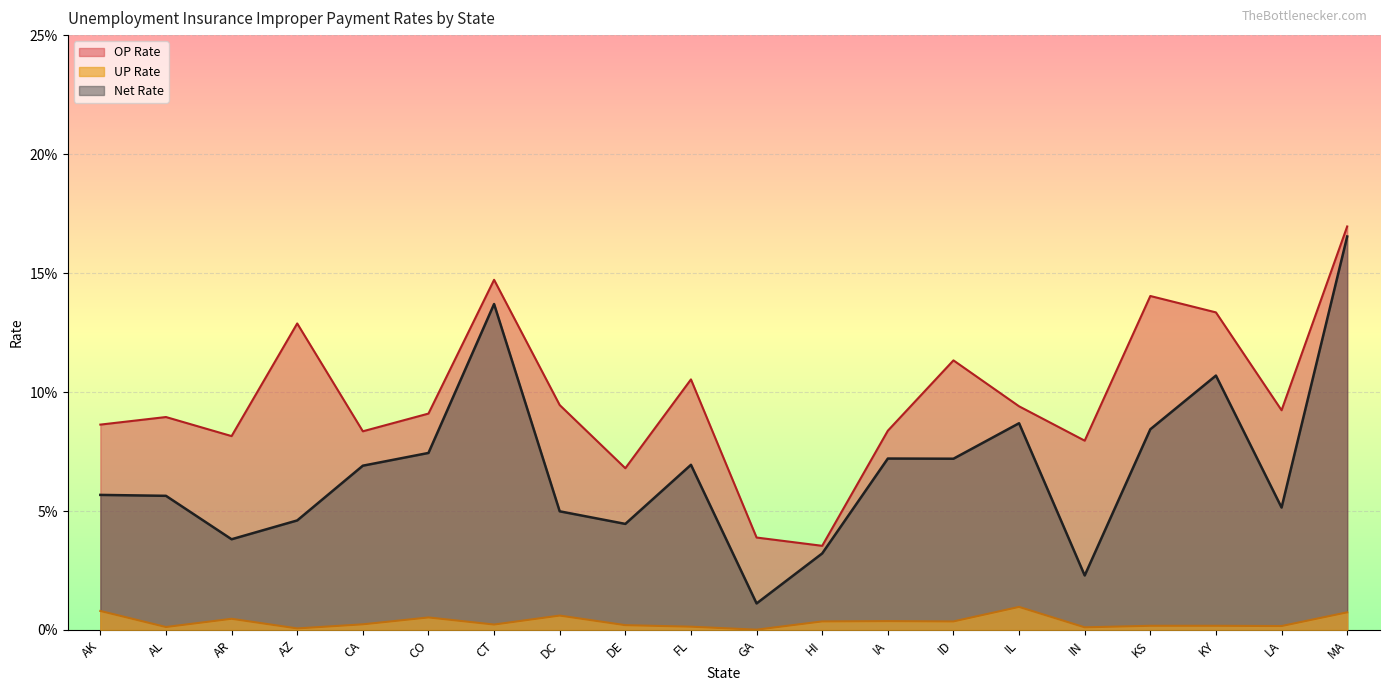

What are all the series names shown in the legend?

OP Rate, UP Rate, Net Rate